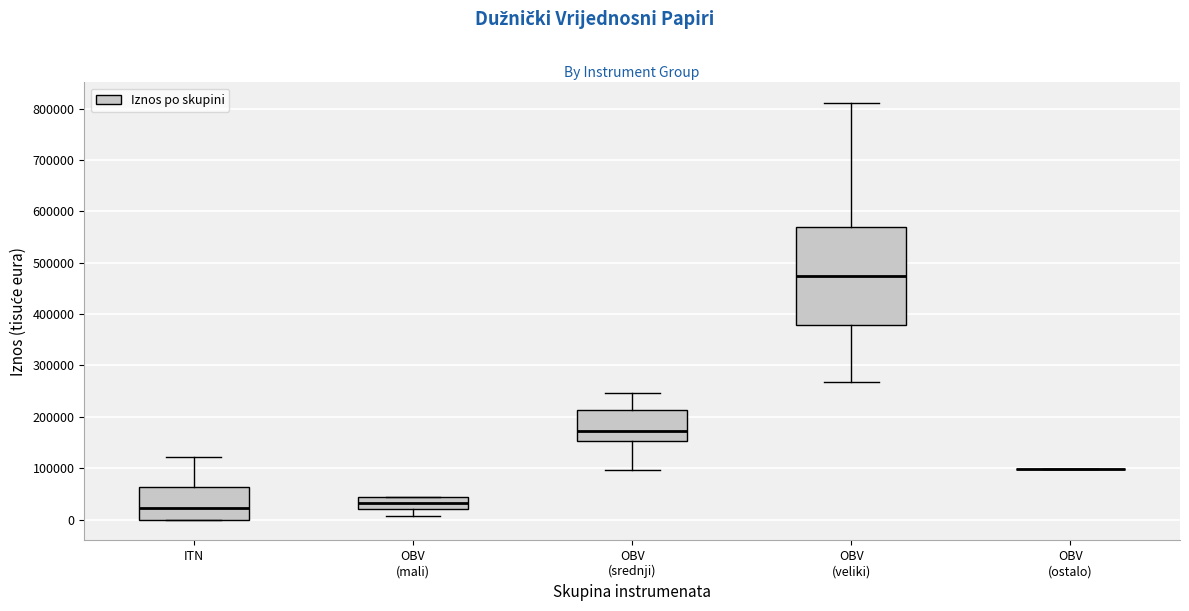

Reading left to right, transcribe this box plot: for each box, give where its median line is, the range the box spans, and where its two whiskers end, as read against the y-axis. The values are not printed on the chart, so give them approximately, as read against the axis.

ITN: median 20000, box 0 to 60000, whiskers 0 to 120000
OBV (mali): median 30000, box 20000 to 40000, whiskers 10000 to 50000
OBV (srednji): median 170000, box 150000 to 210000, whiskers 100000 to 250000
OBV (veliki): median 470000, box 380000 to 570000, whiskers 270000 to 810000
OBV (ostalo): box collapsed to a line at 100000, whiskers 100000 to 100000